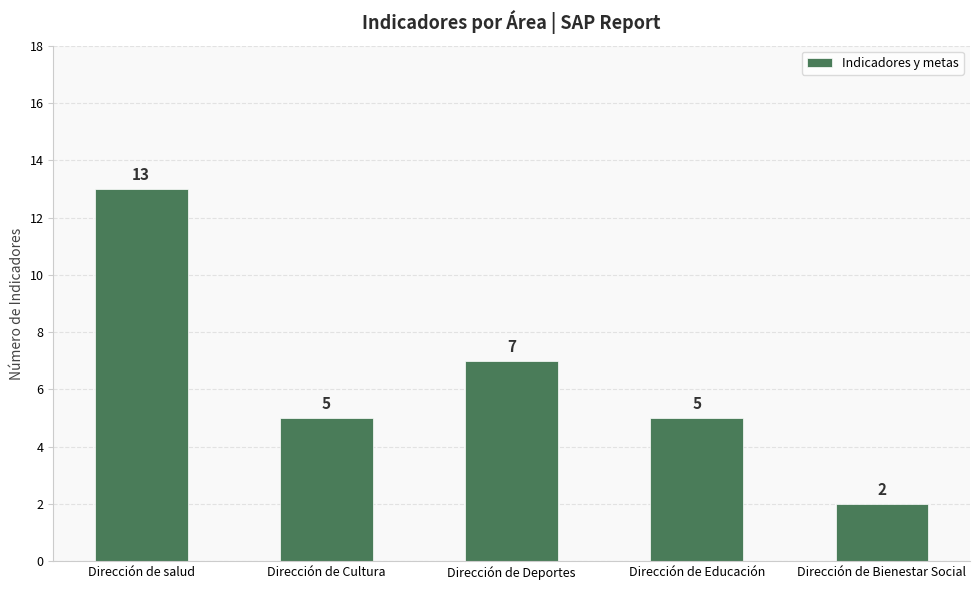

At which label is the value closest to 7?

Dirección de Deportes